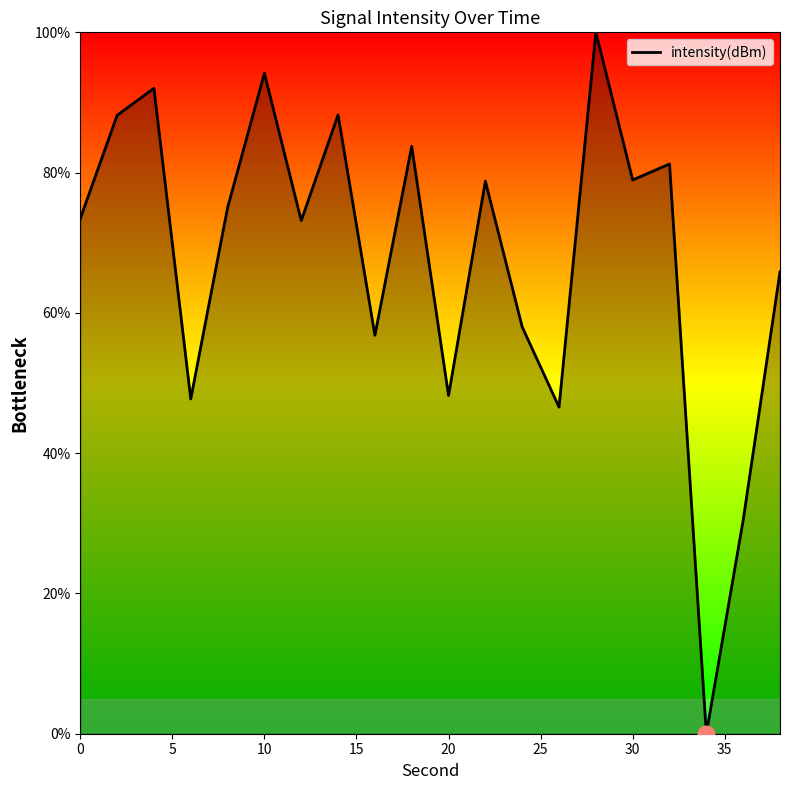

What is the greatest value displayed?

100.0